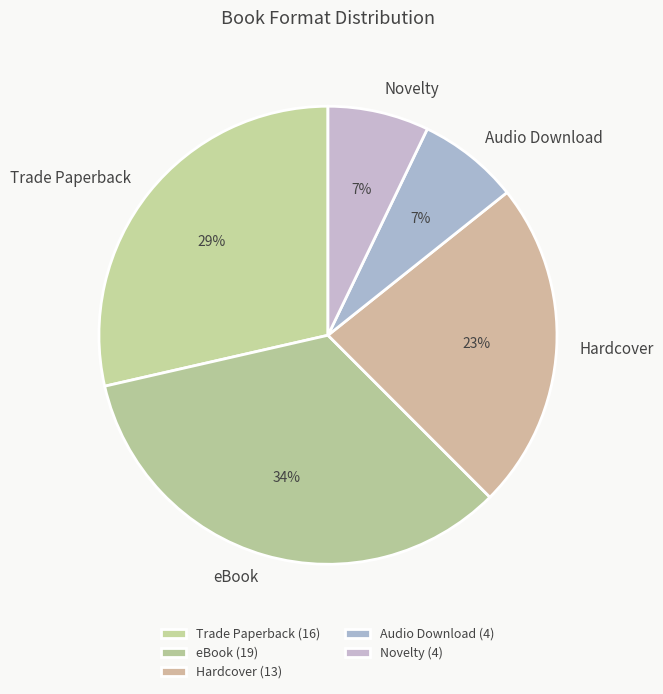

Which slice is the largest?

eBook